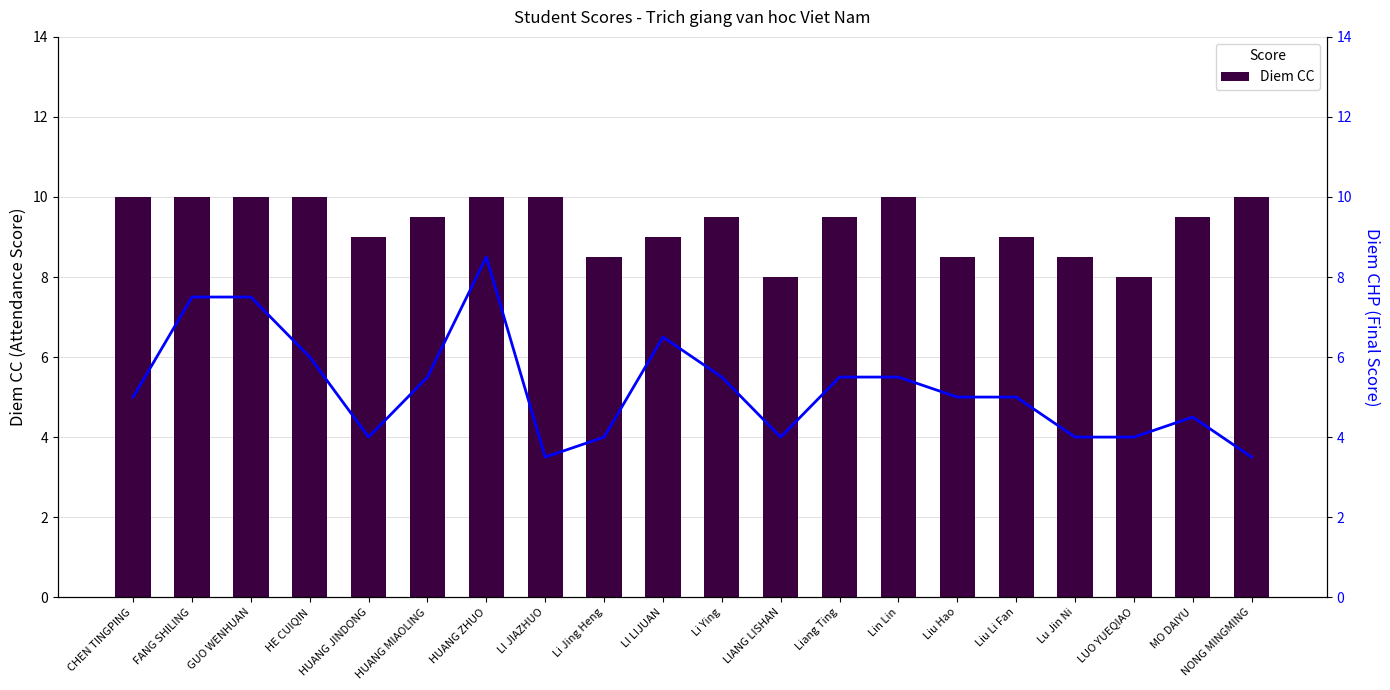

What is the difference between the second highest and minimum values in the Diem CHP series?

4.0